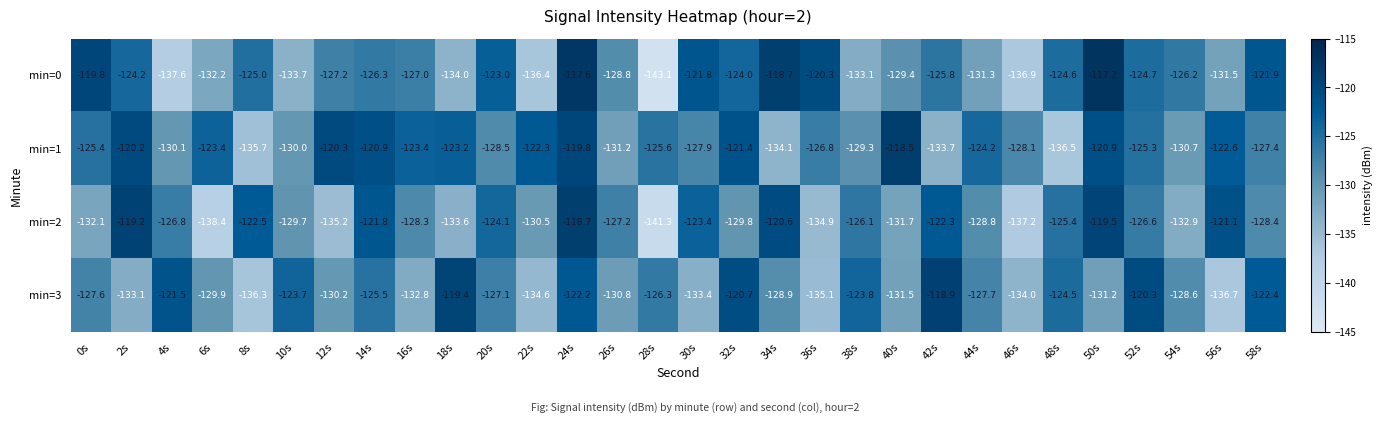

List the series in order of their peak value, lowest first.

min=3, min=2, min=1, min=0